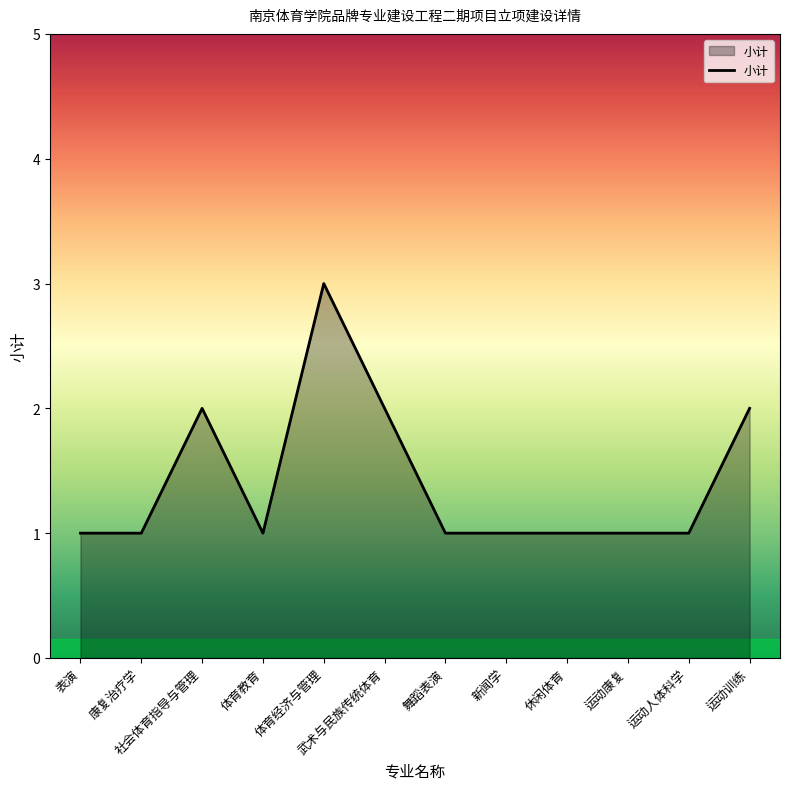

At which category does the chart reach its peak across all series?

体育经济与管理